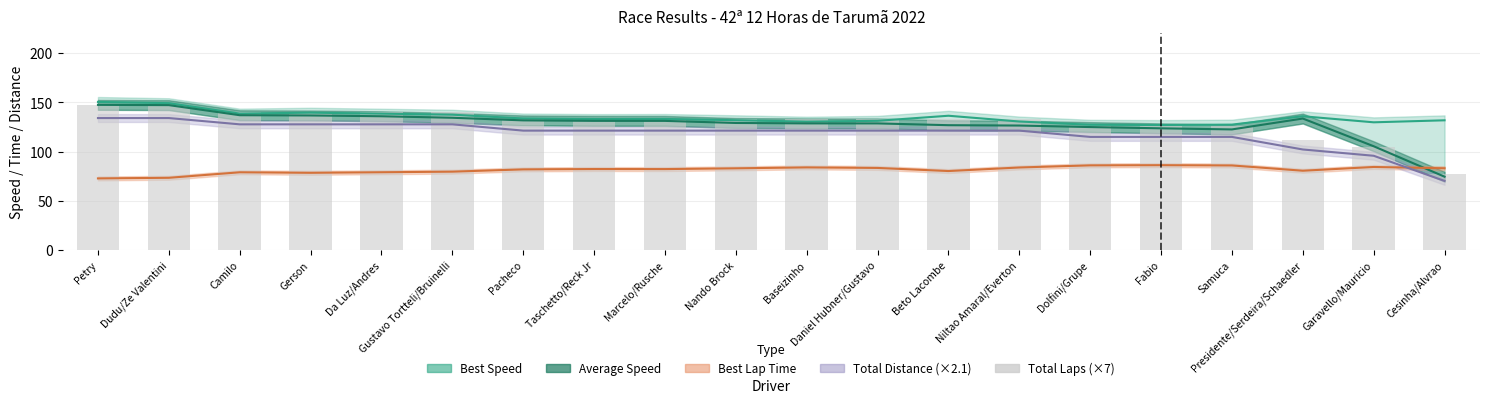

How many bars are there in total?

20